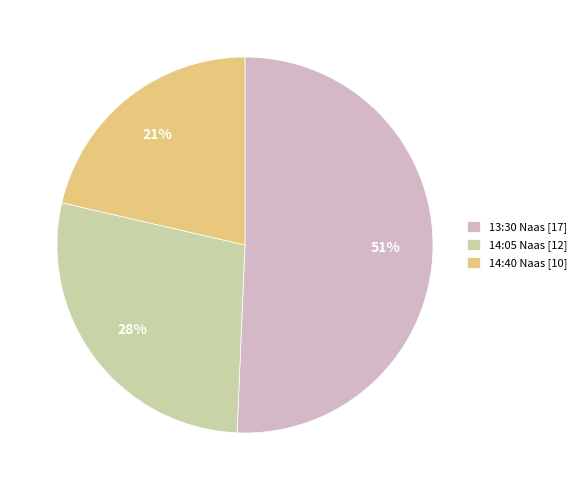

Do 13:30 Naas [17] and 14:05 Naas [12] together represent more than half of the pie?

Yes